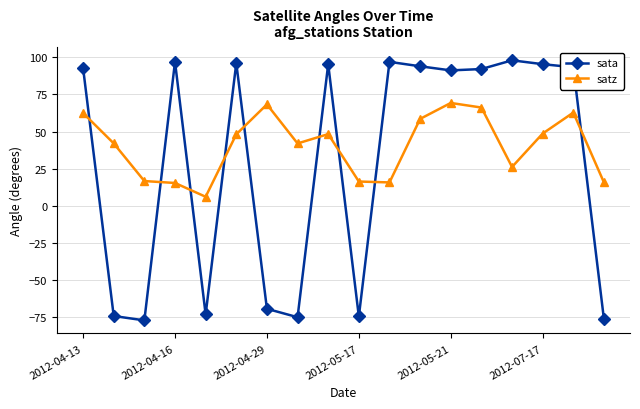

What is the sum of all satz values?

729.1